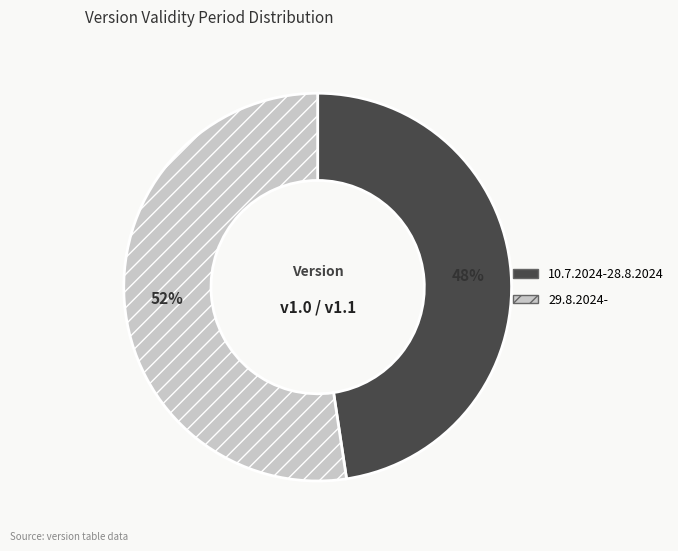

Is there a majority slice in this chart?

Yes